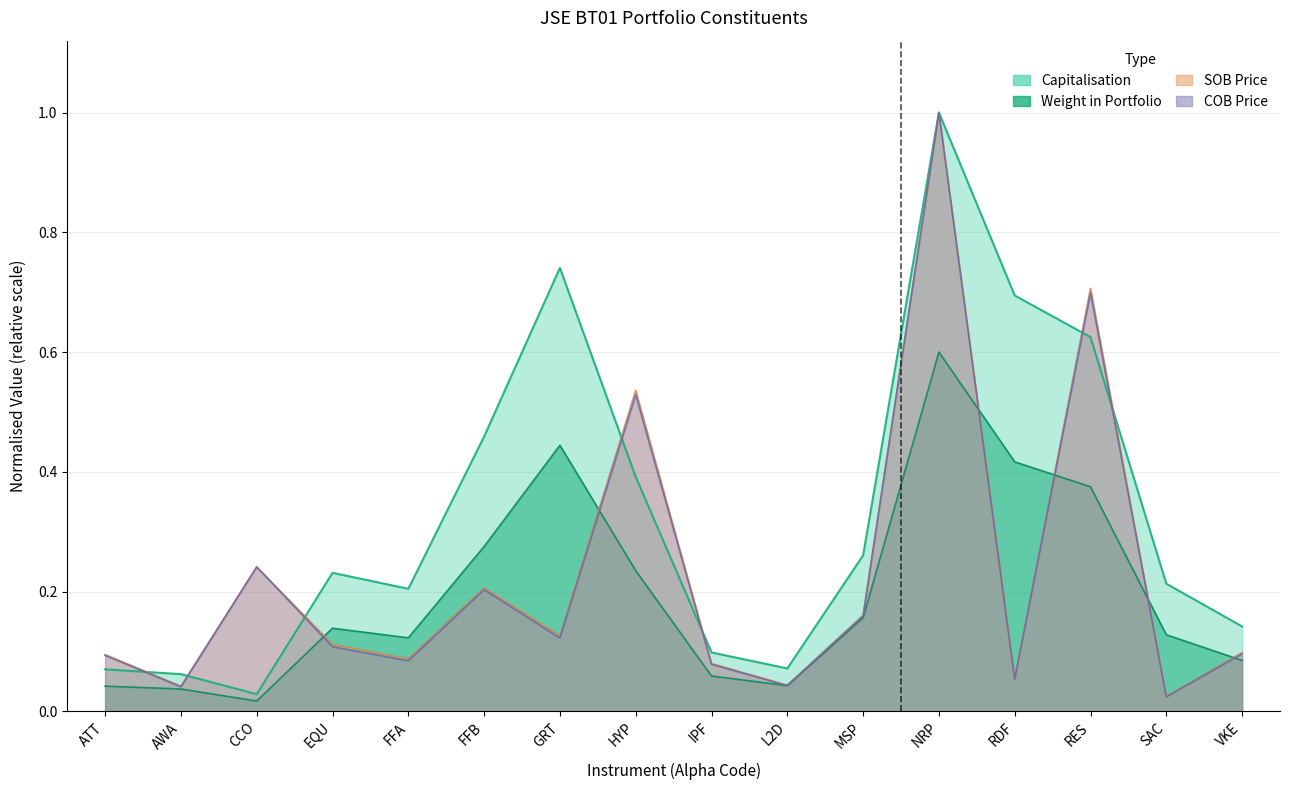

What is the difference between the second highest and minimum values in the COB Price series?

0.7